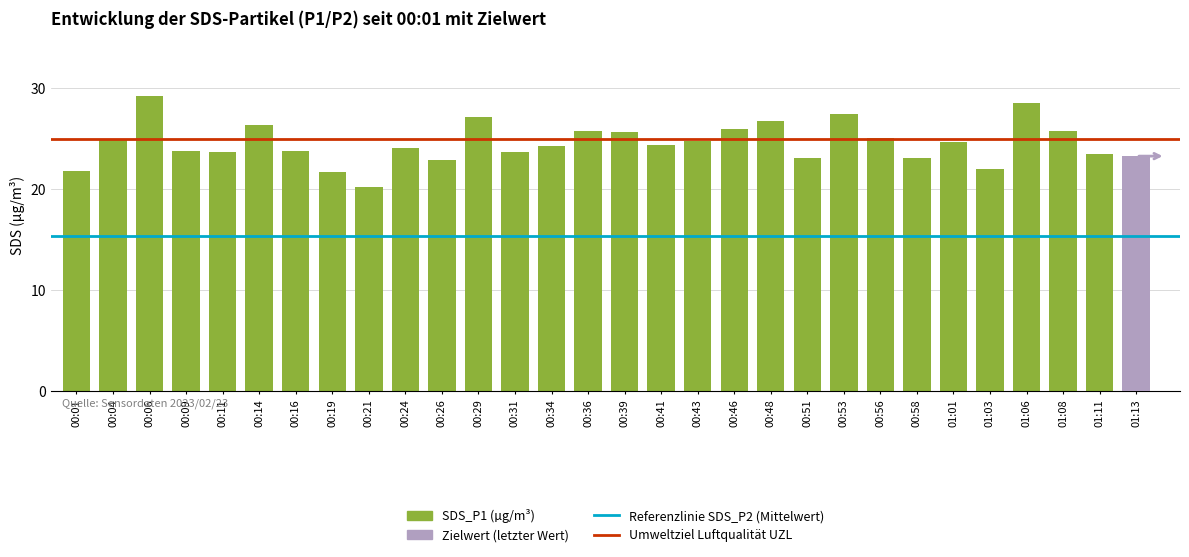

Reading left to right, list all the values displayed in this chart.

00:01=21.8	00:04=25.0	00:06=29.2	00:09=23.8	00:11=23.7	00:14=26.4	00:16=23.8	00:19=21.7	00:21=20.2	00:24=24.1	00:26=22.9	00:29=27.2	00:31=23.7	00:34=24.3	00:36=25.8	00:39=25.7	00:41=24.4	00:43=24.8	00:46=26.0	00:48=26.8	00:51=23.1	00:53=27.4	00:56=25.1	00:58=23.1	01:01=24.7	01:03=22.1	01:06=28.6	01:08=25.8	01:11=23.5	01:13=23.3